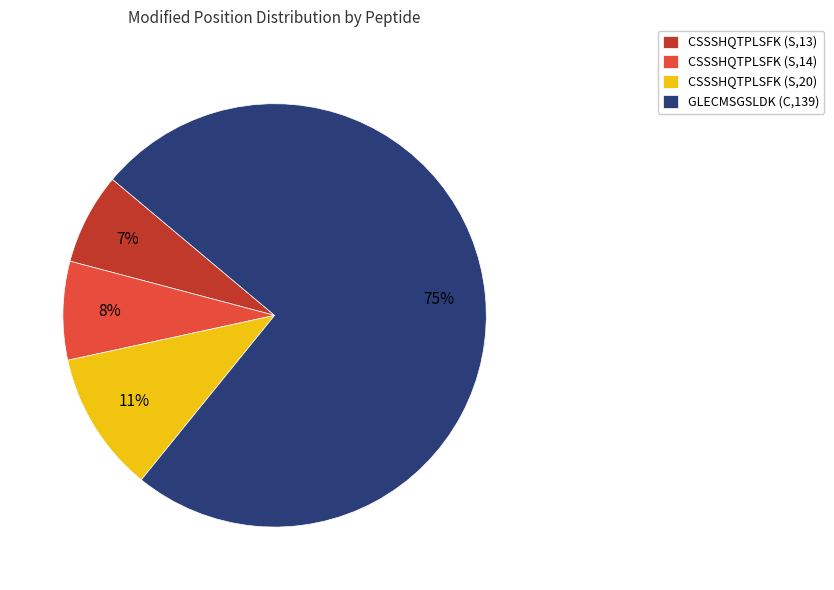

What is the largest slice in the pie chart?

GLECMSGSLDK (C,139)